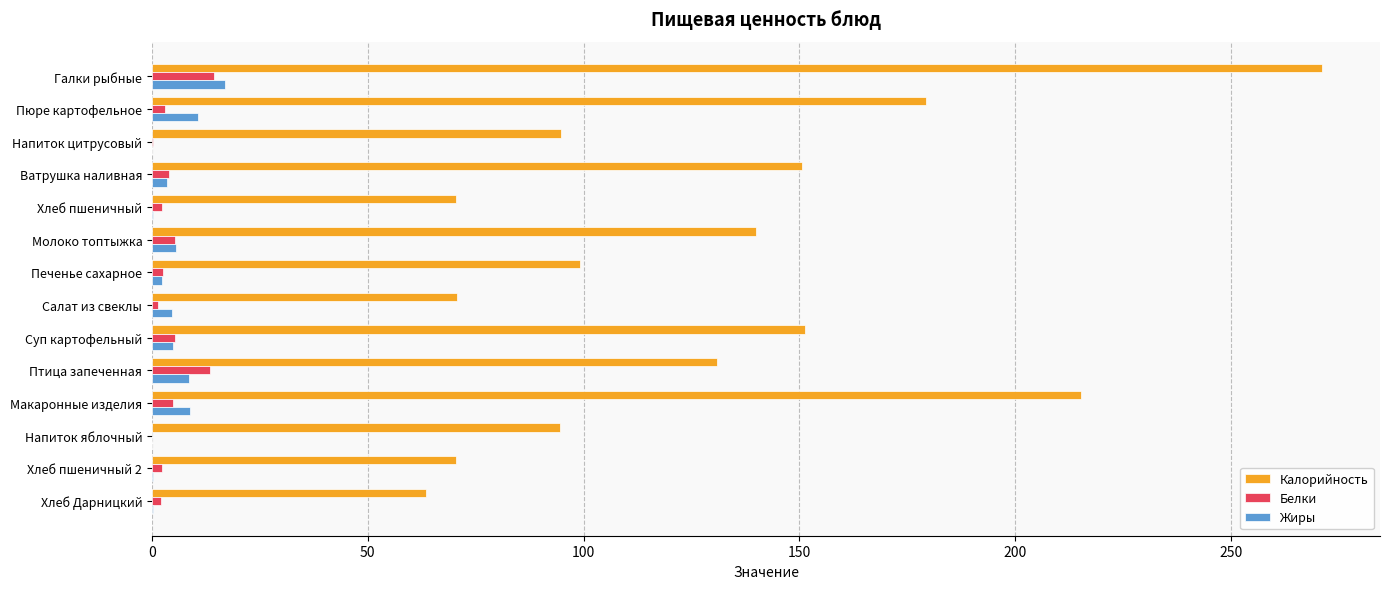

At which label is Калорийность closest to 167?

Пюре картофельное